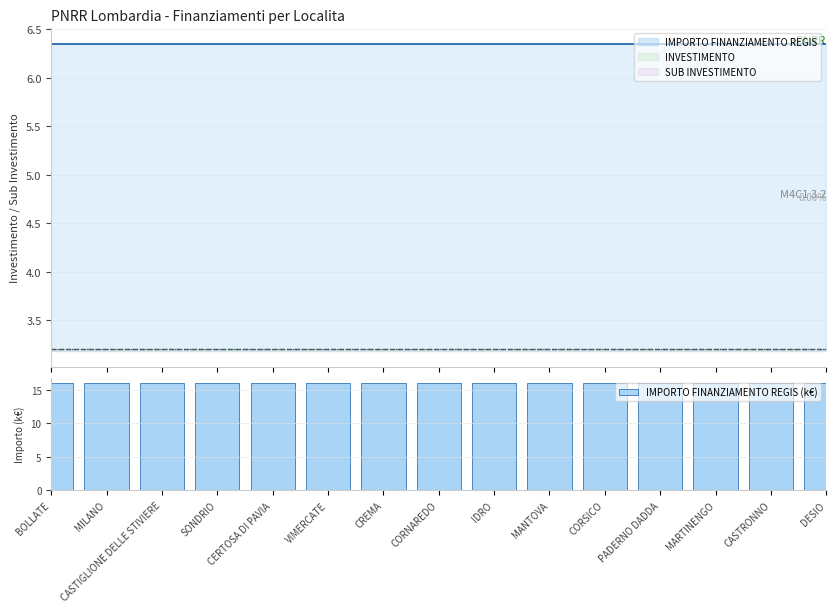

How many data points does each series have?

15